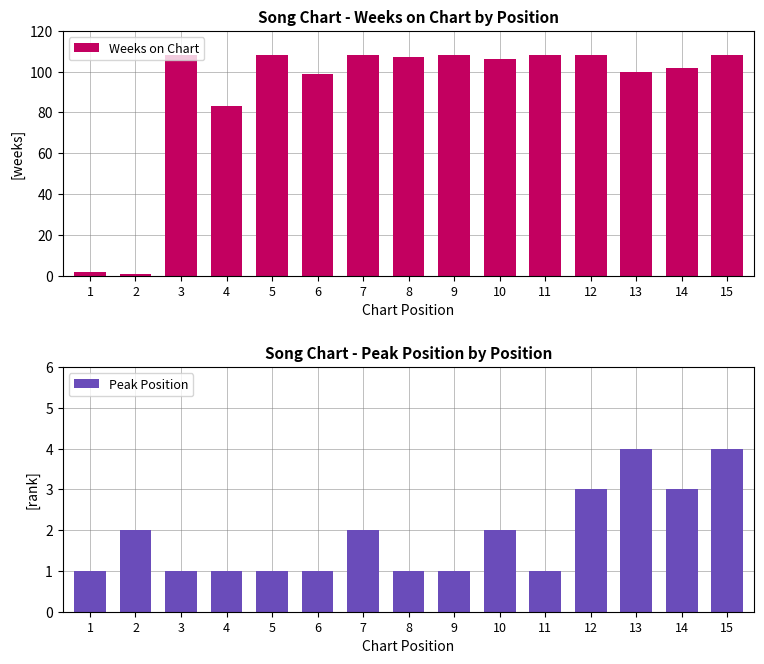

Reading left to right, extract all data points from this chart.

Weeks on Chart: 1=2	2=1	3=108	4=83	5=108	6=99	7=108	8=107	9=108	10=106	11=108	12=108	13=100	14=102	15=108
Peak Position: 1=1	2=2	3=1	4=1	5=1	6=1	7=2	8=1	9=1	10=2	11=1	12=3	13=4	14=3	15=4